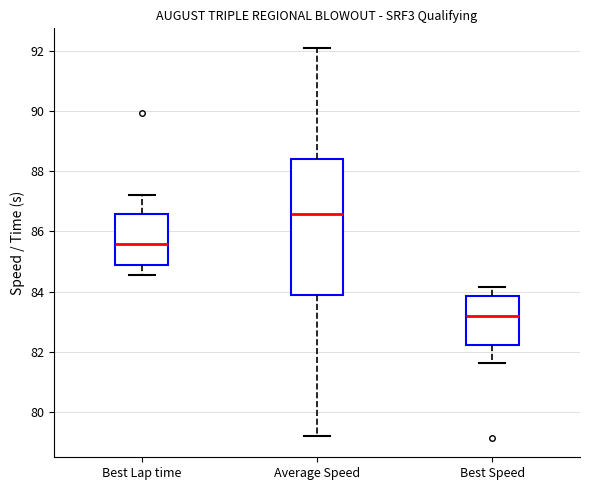

Reading left to right, read every box against the y-axis: the position of its median line, the range the box covers, and the ends of its whiskers. The values are not printed on the chart, so give them approximately, as read against the axis.

Best Lap time: median 85.6, box 84.8 to 86.6, whiskers 84.6 to 87.2
Average Speed: median 86.6, box 84.0 to 88.4, whiskers 79.2 to 92.0
Best Speed: median 83.2, box 82.2 to 83.8, whiskers 81.6 to 84.2